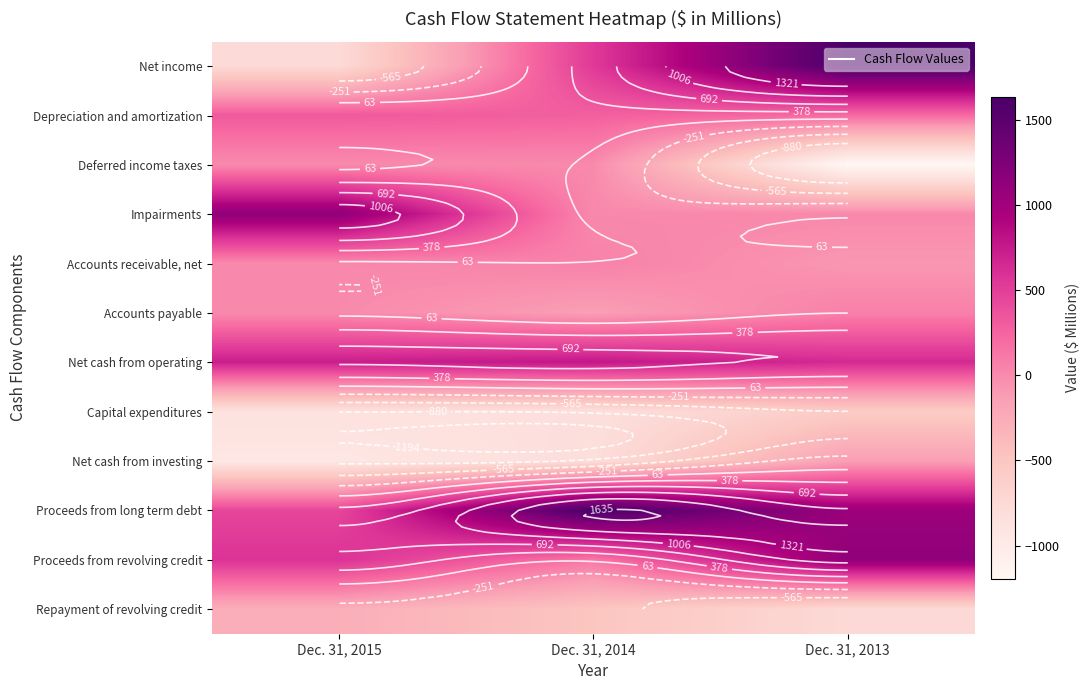

Is it true that Net cash from investing equals -1419 at Dec. 31, 2015?

False